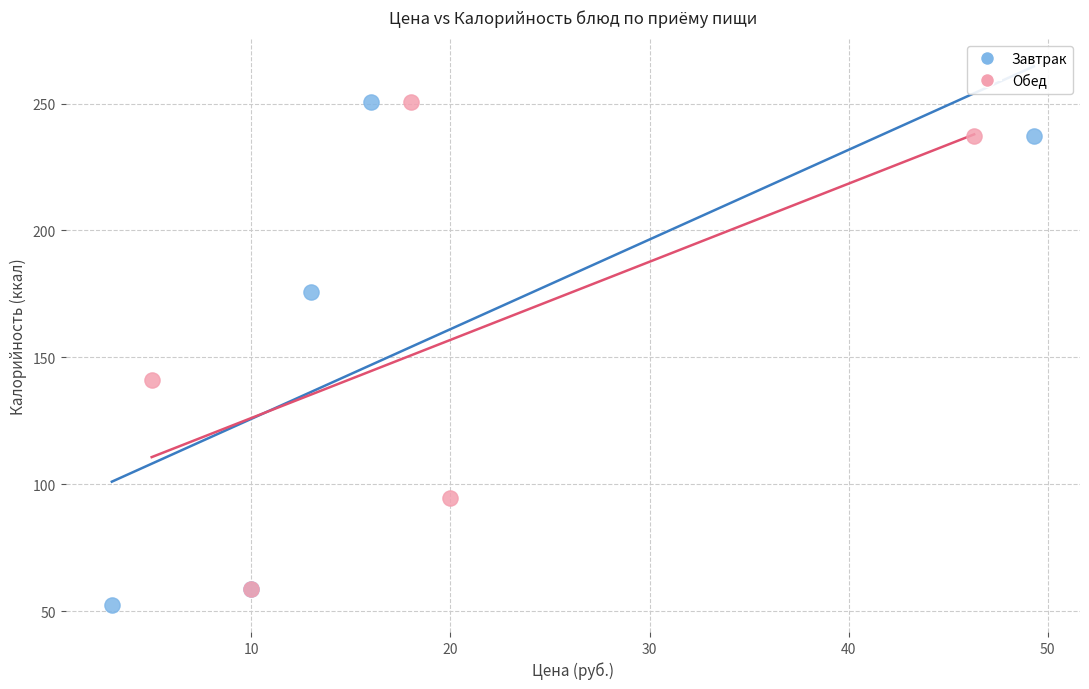

What are all the series names shown in the legend?

Завтрак, Обед